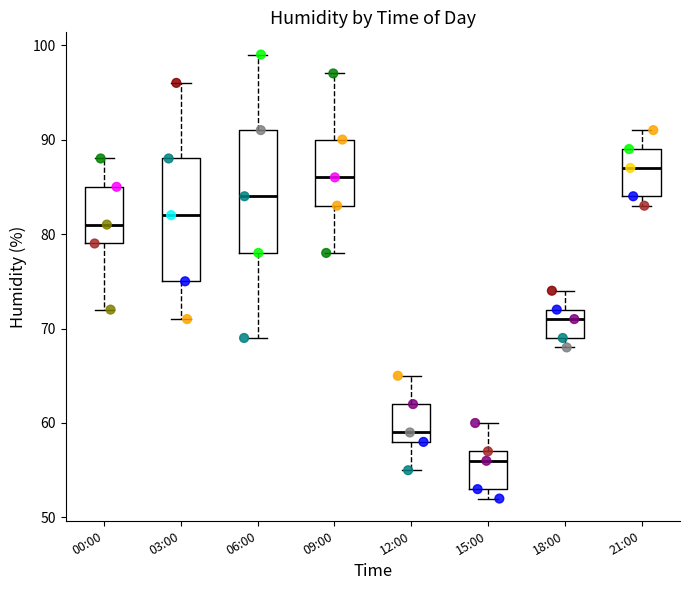

Reading left to right, transcribe this box plot: for each box, give where its median line is, the range the box spans, and where its two whiskers end, as read against the y-axis. The values are not printed on the chart, so give them approximately, as read against the axis.

00:00: median 81, box 79 to 85, whiskers 72 to 88
03:00: median 82, box 75 to 88, whiskers 71 to 96
06:00: median 84, box 78 to 91, whiskers 69 to 99
09:00: median 86, box 83 to 90, whiskers 78 to 97
12:00: median 59, box 58 to 62, whiskers 55 to 65
15:00: median 56, box 53 to 57, whiskers 52 to 60
18:00: median 71, box 69 to 72, whiskers 68 to 74
21:00: median 87, box 84 to 89, whiskers 83 to 91